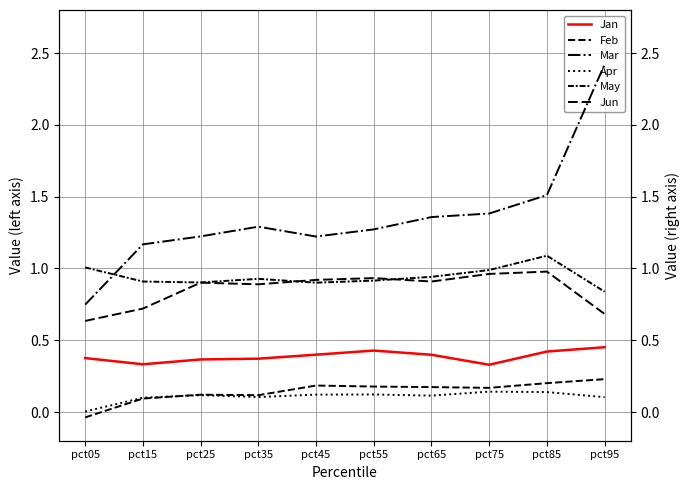

Is the value of Jun at pct45 greater than the value of May at pct55?

Yes